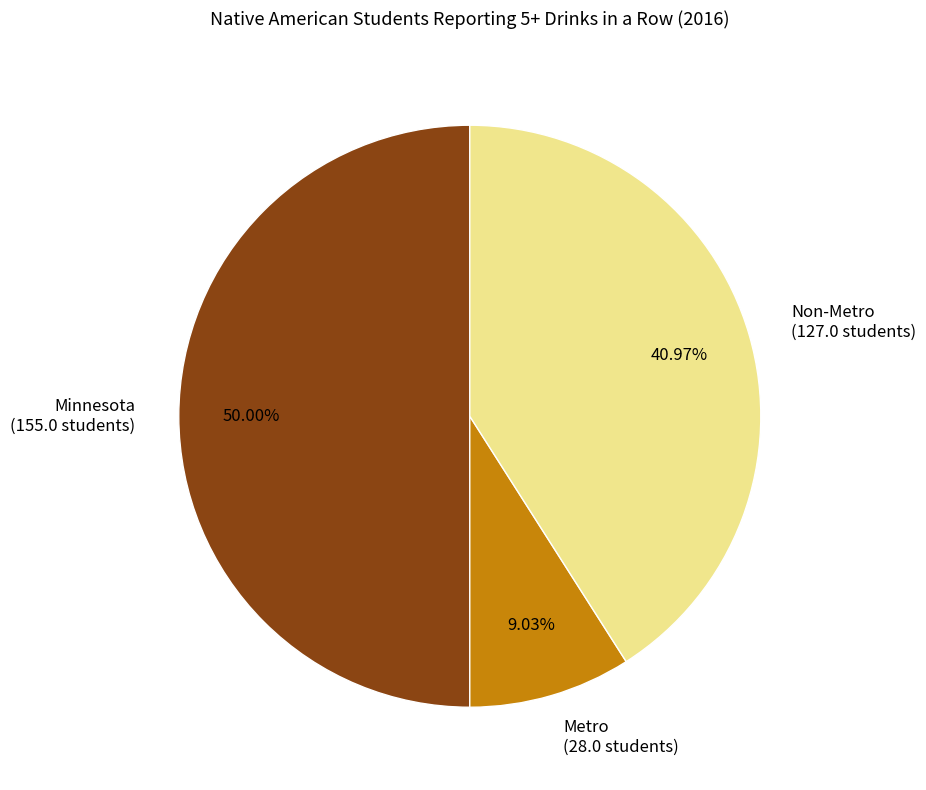

Rank the categories by value from lowest to highest.

Metro, Non-Metro, Minnesota